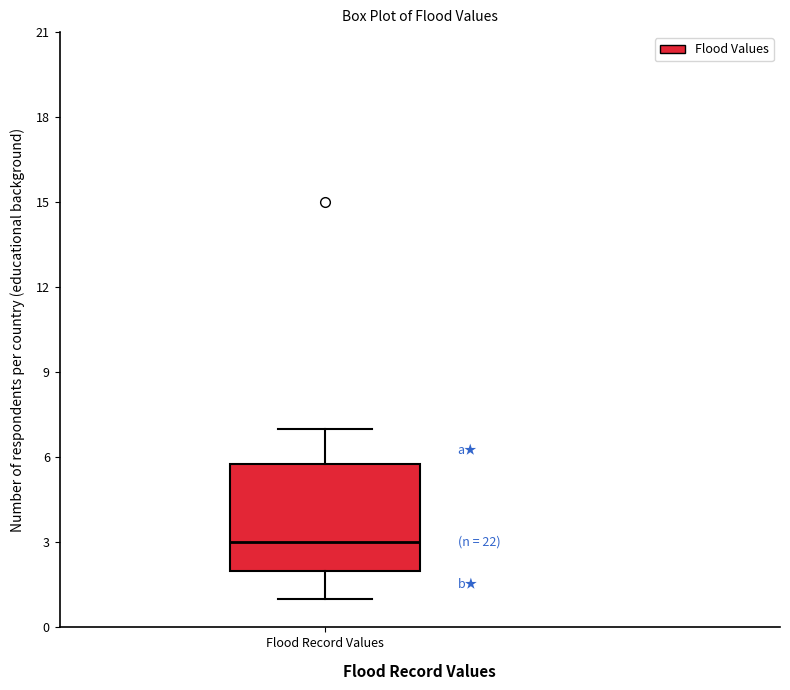

Where is the lower edge of the box for Flood Record Values on the y-axis? The values are not printed on the chart, so give them approximately, as read against the axis.

2